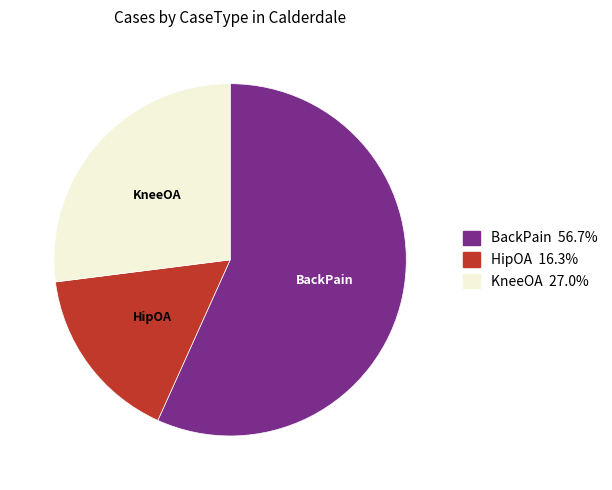

What is the smallest slice in the pie chart?

HipOA